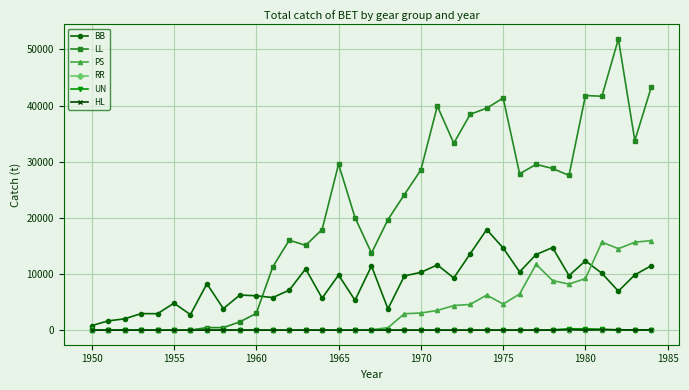

Which series has the largest total across all categories?

LL